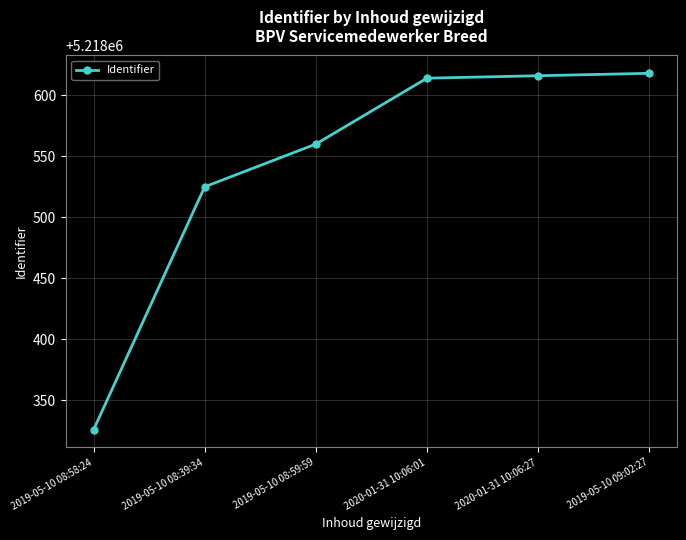

Approximately how many times larger is the value at 2019-05-10 09:02:27 compared to 2020-01-31 10:06:27?

1.0